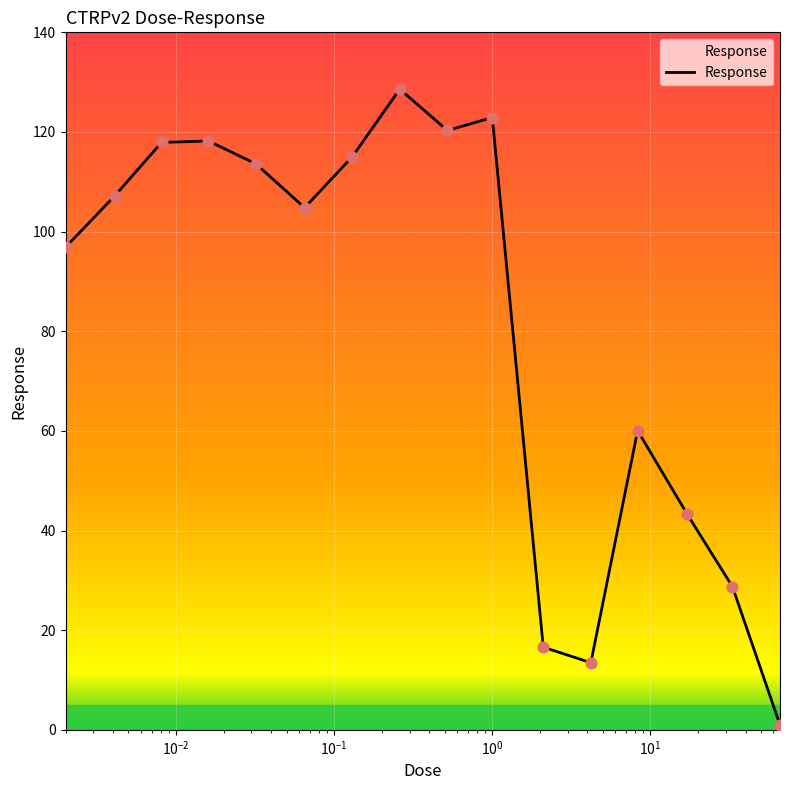

What is the difference between the maximum and minimum values?

127.6